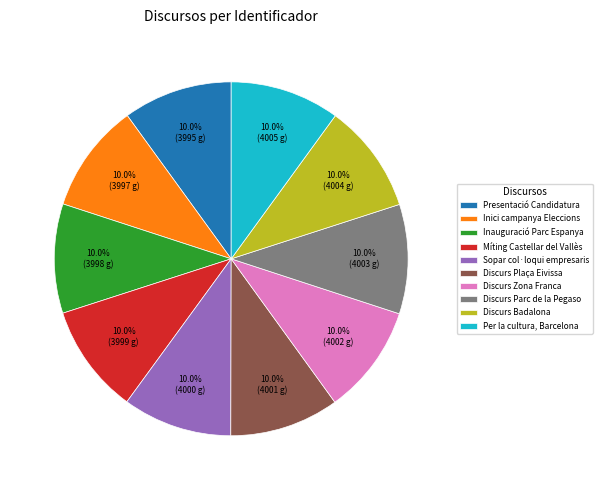

To the nearest percent, what is the average slice percentage?

10%